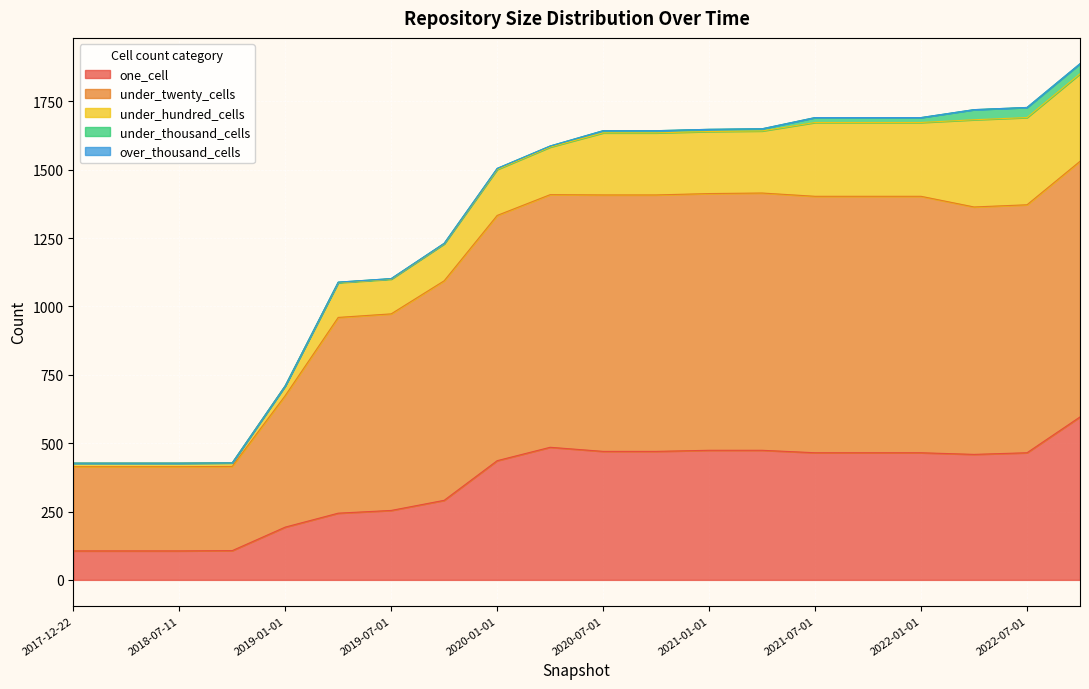

What is the total value across all series at 2017-12-22?

427